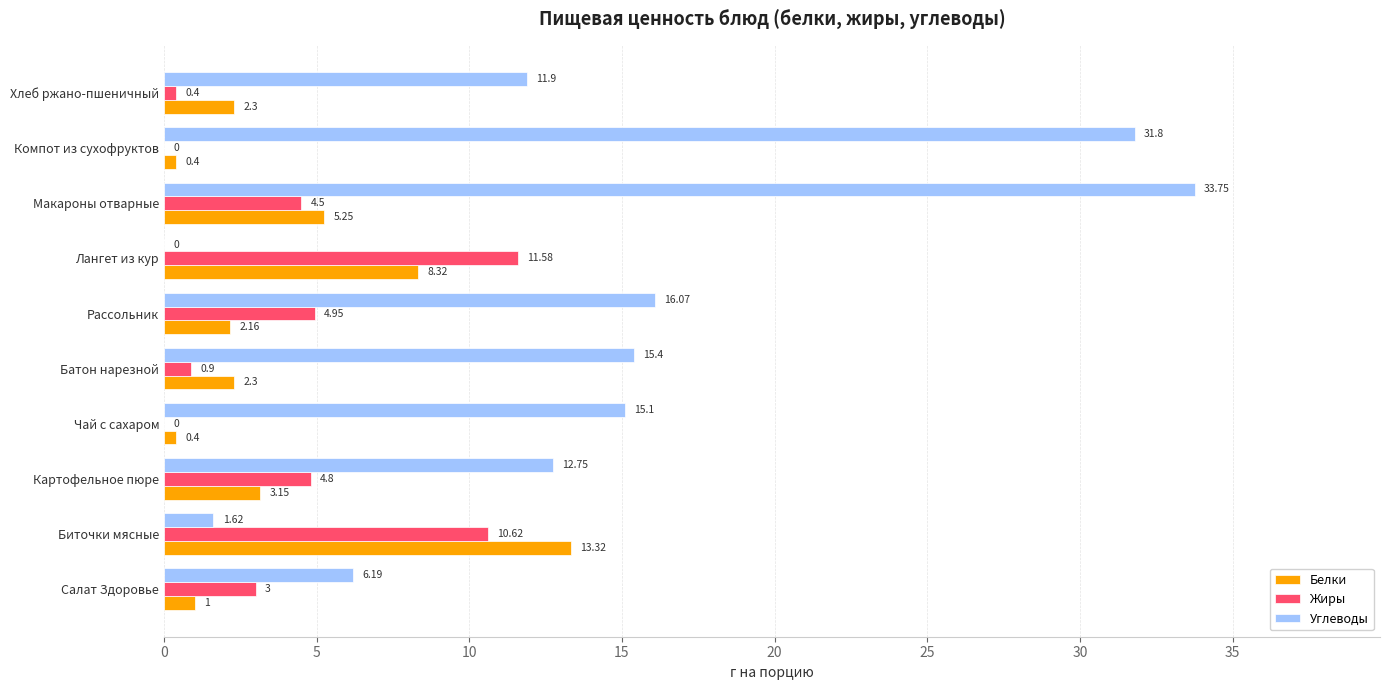

Between Картофельное пюре and Хлеб ржано-пшеничный, which series saw the biggest shift?

Жиры